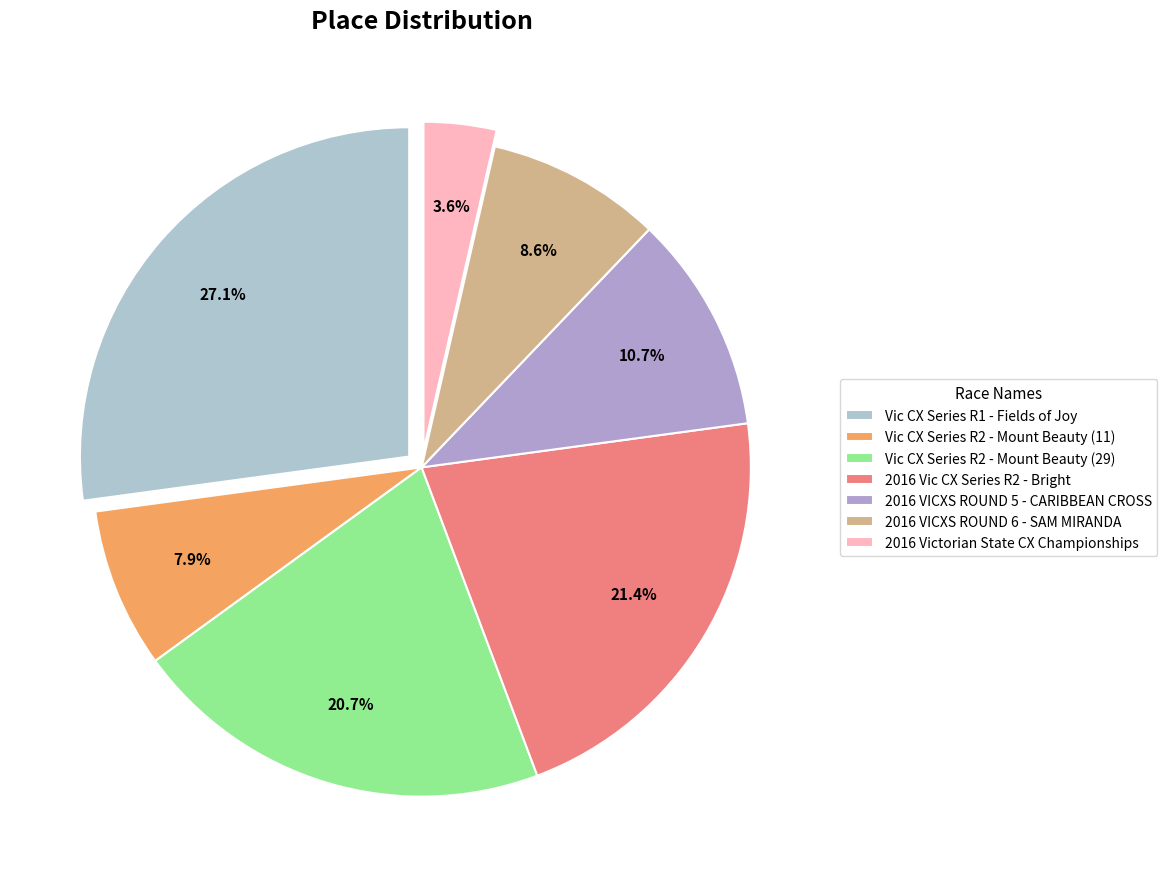

How many segments does this pie chart have?

7